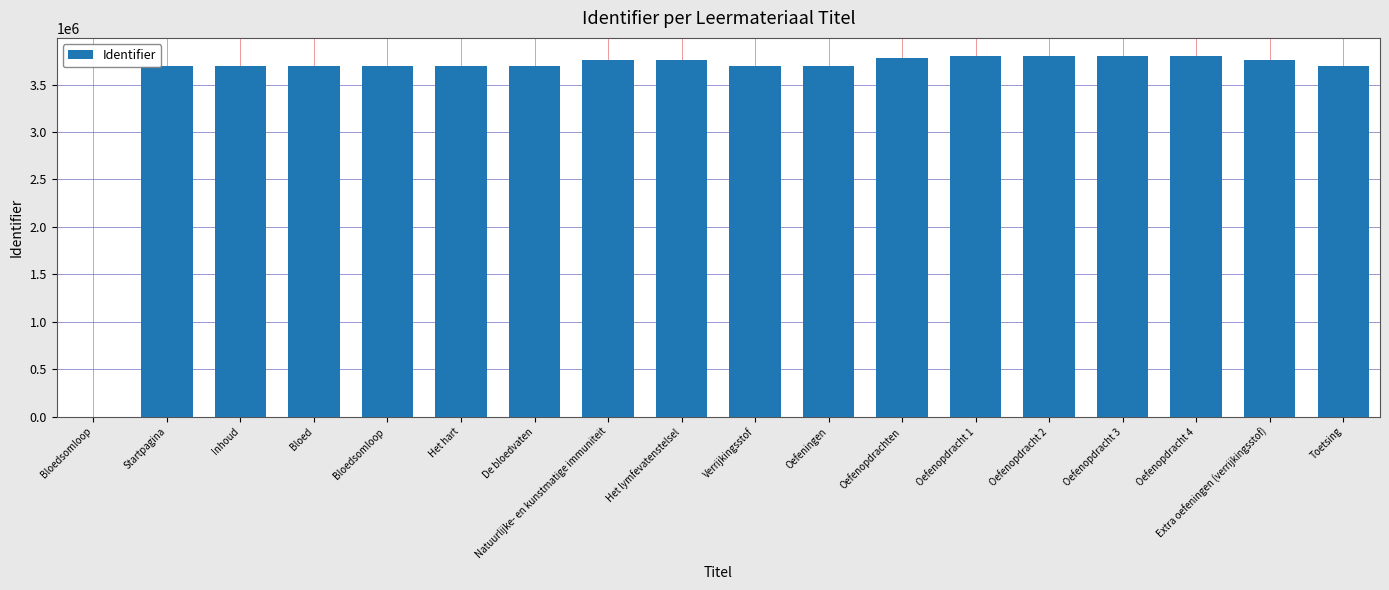

True or false: the data shows 3696908 at Startpagina.

True